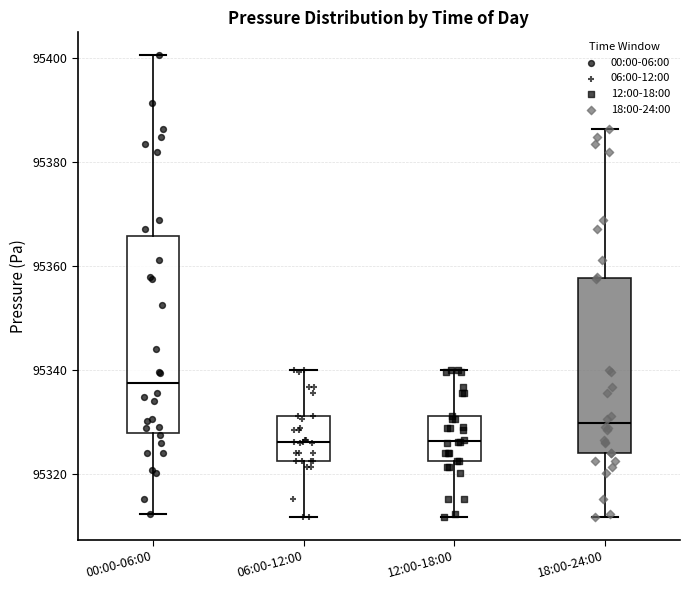

Comparing the boxes themselves (not the whiskers), which one is the tallest?

00:00-06:00